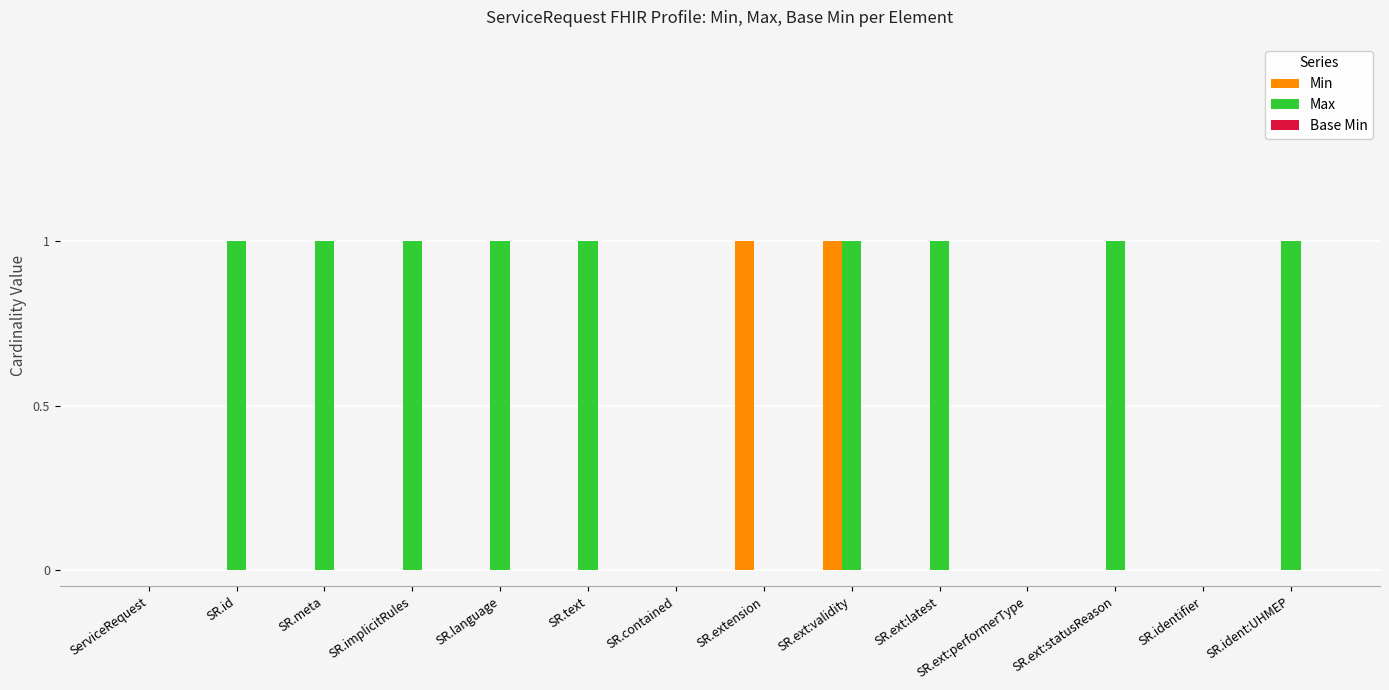

Is it true that Min equals -1 at ServiceRequest?

False